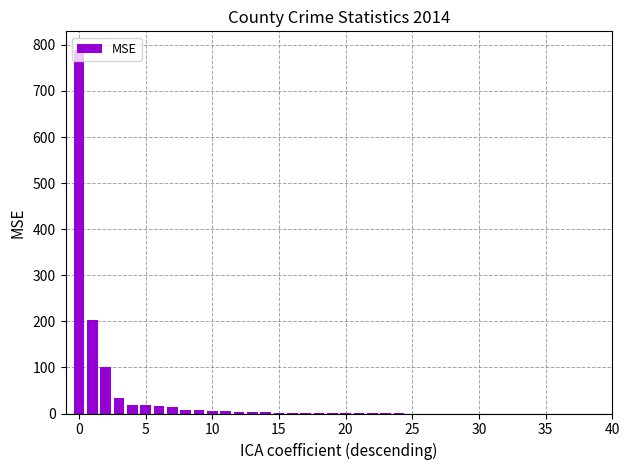

What is the sum of all values?

1247